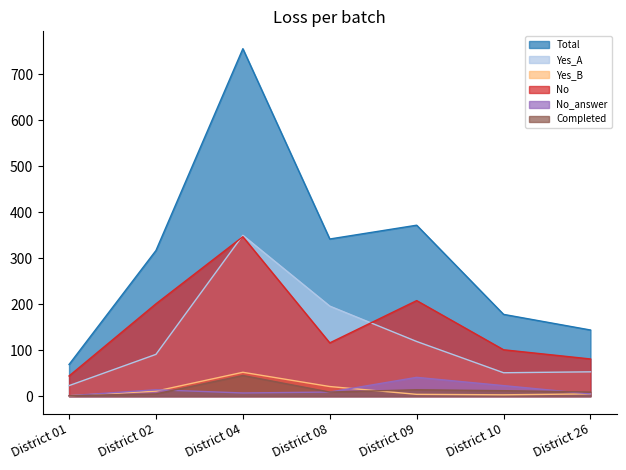

Does the chart have visible grid lines?

No